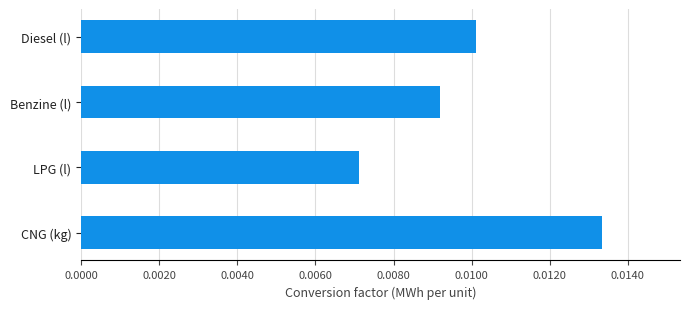

Which label corresponds to the largest value in the chart?

CNG (kg)